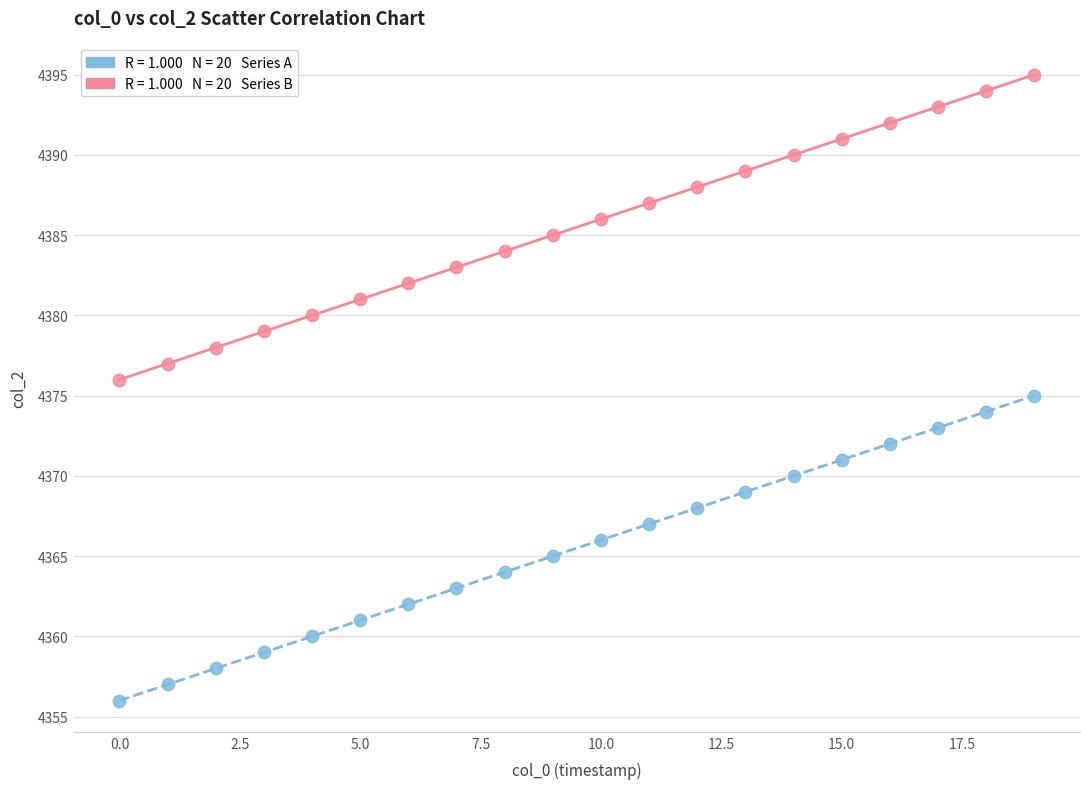

Across all data points, what is the range of Y values (max minus min)?

39